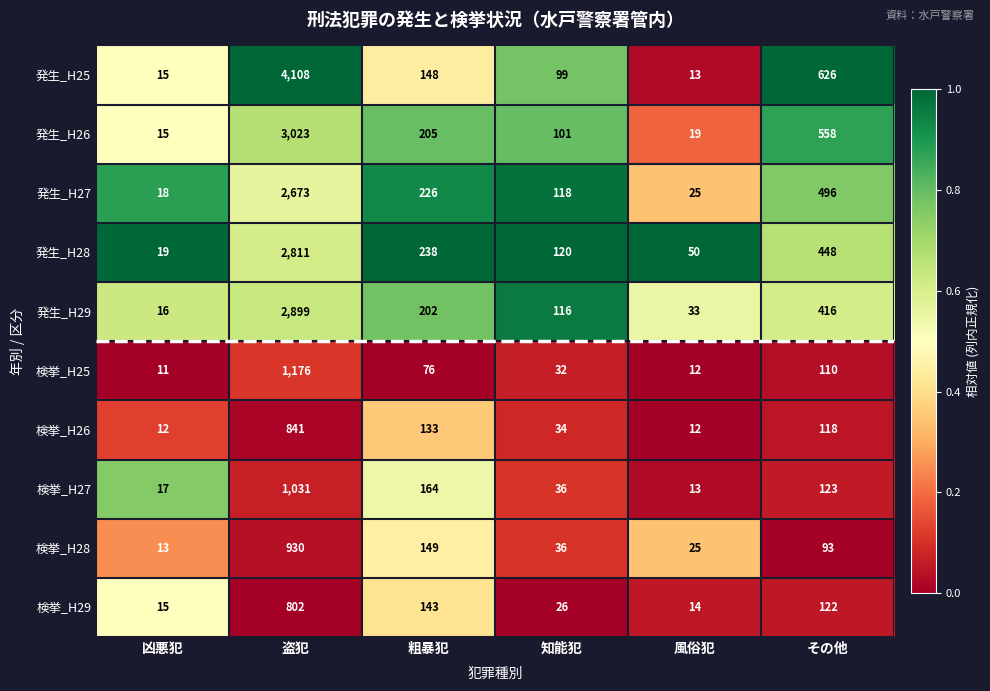

At その他, list the series in order from smallest to largest.

検挙_H28, 検挙_H25, 検挙_H26, 検挙_H29, 検挙_H27, 発生_H29, 発生_H28, 発生_H27, 発生_H26, 発生_H25